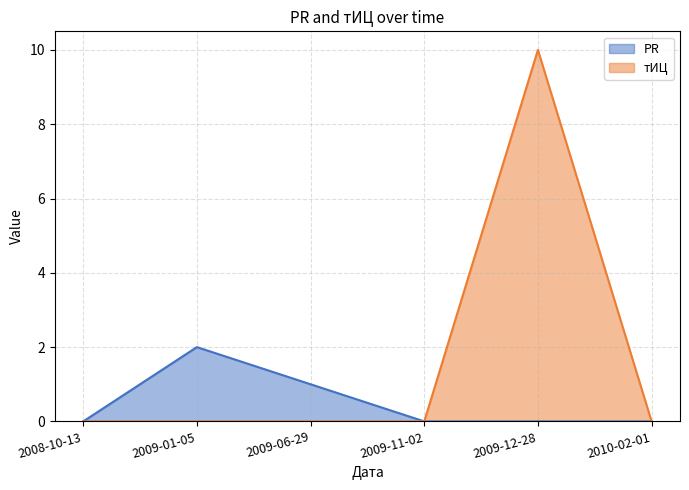

The value of тИЦ at 2010-02-01 is 6. True or false?

False